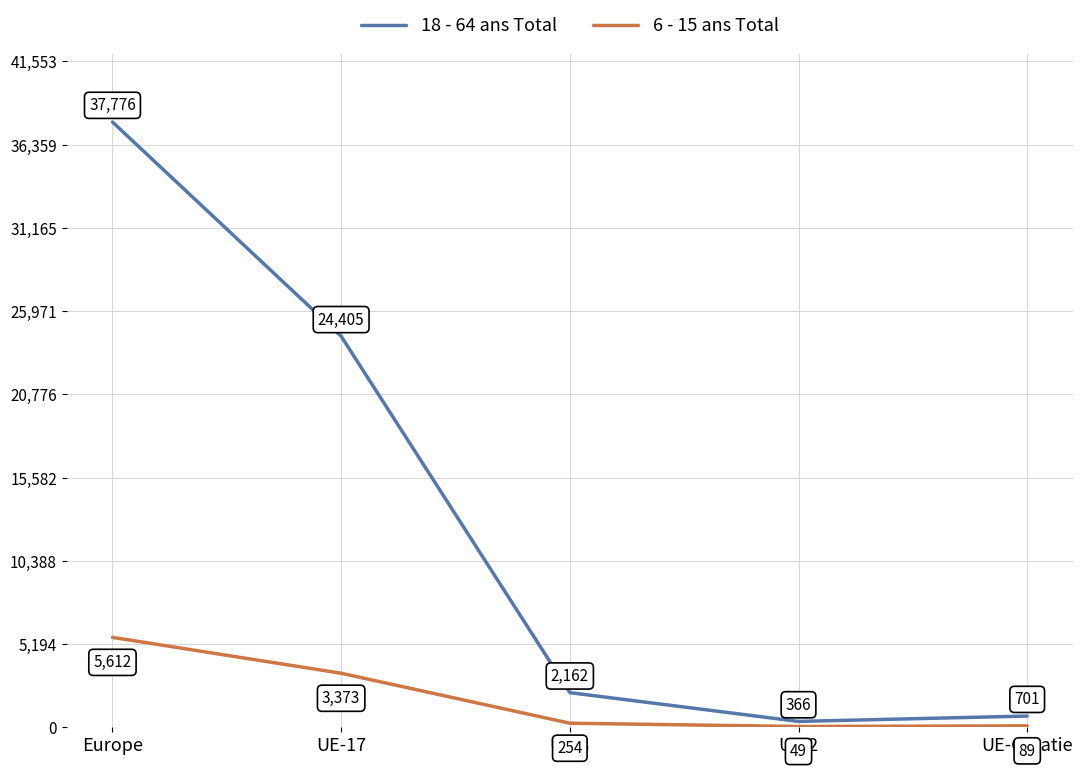

What is the difference between the 18 - 64 ans Total values at UE-Croatie and UE-17?

23704